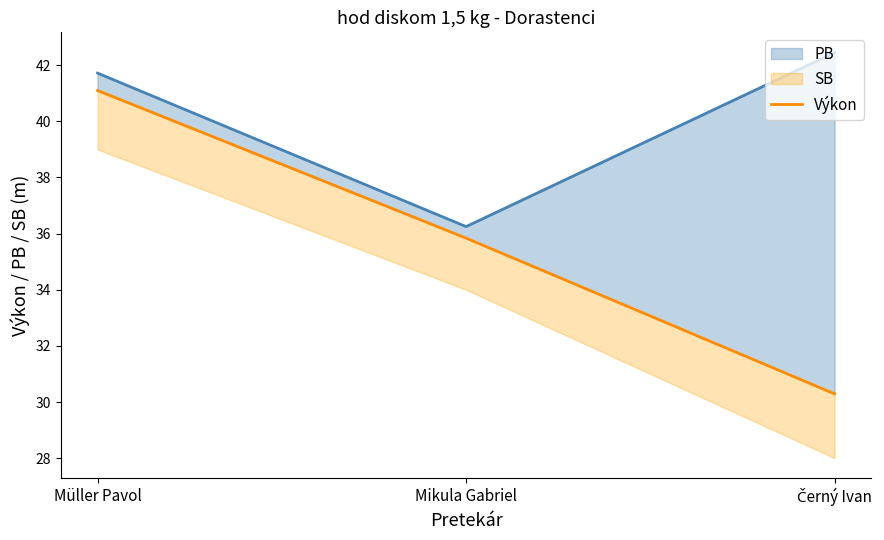

Is it true that the value at Müller Pavol is 24.3?

False